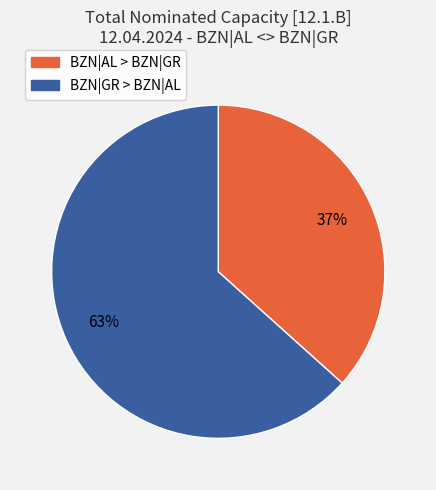

Is there a majority slice in this chart?

Yes